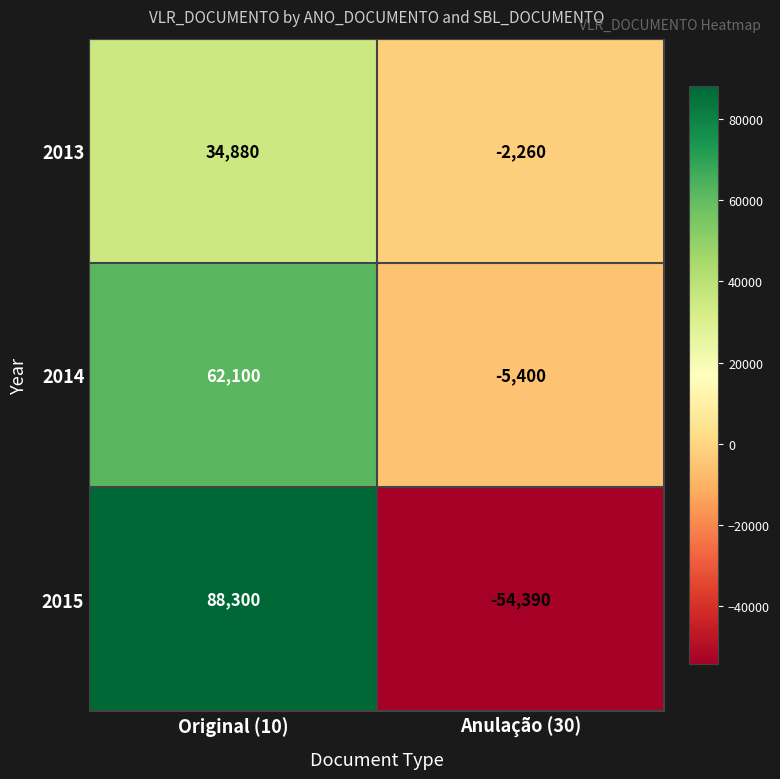

What is the total value across all series at Anulação (30)?

-62050